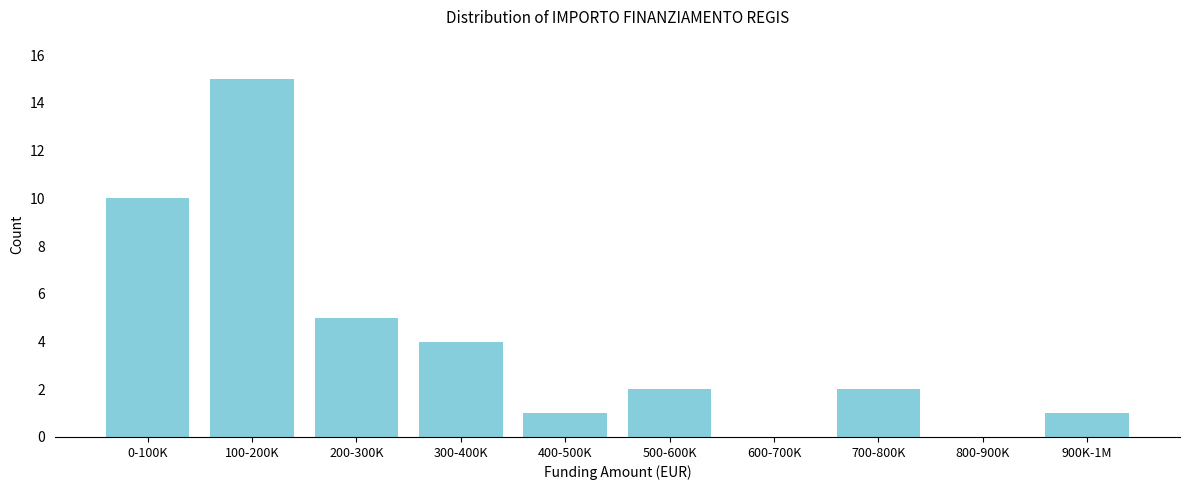

Reading right to left, extract all data points from this chart.

900K-1M=1	800-900K=0	700-800K=2	600-700K=0	500-600K=2	400-500K=1	300-400K=4	200-300K=5	100-200K=15	0-100K=10